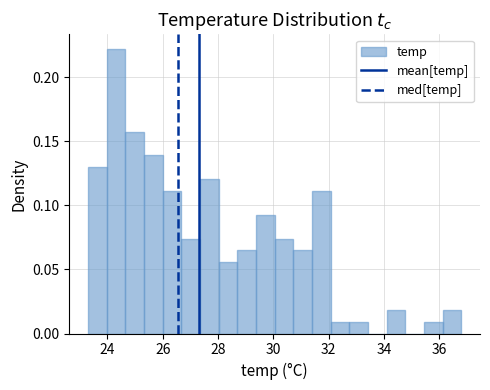

Read against the x-axis, roughly where is the centre of the tallest bar?

24.4